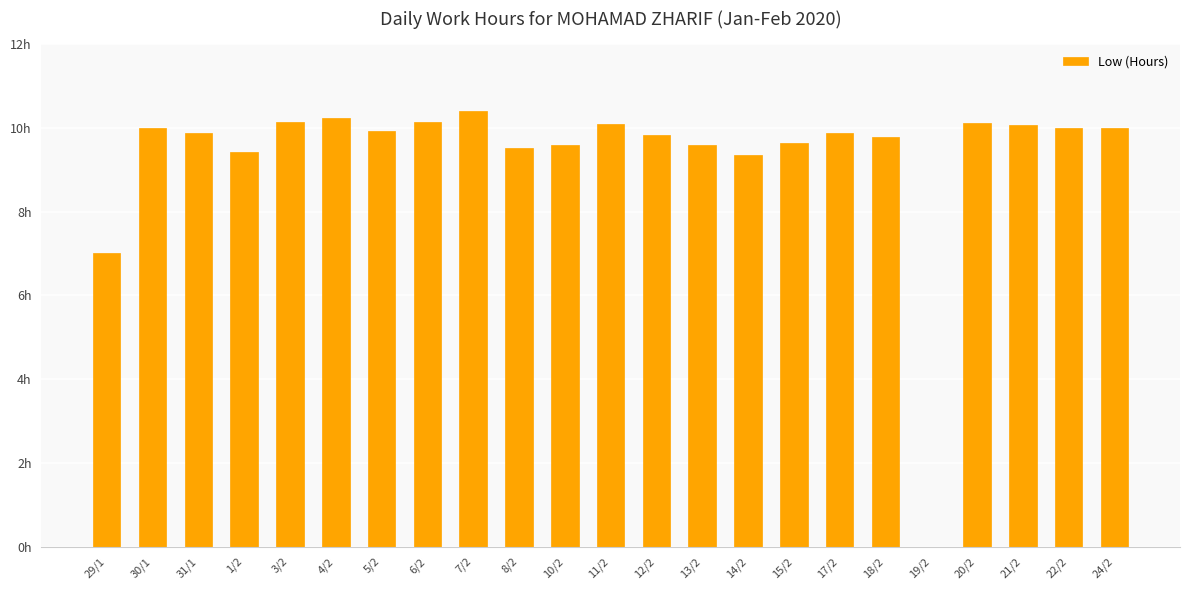

Are the bars horizontal?

No